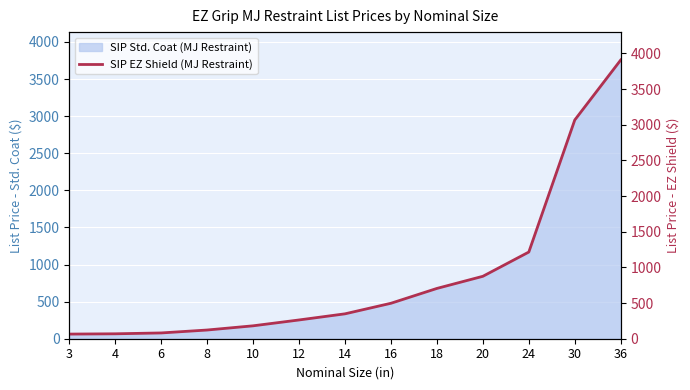

Is it true that the value at 6 is 132?

False